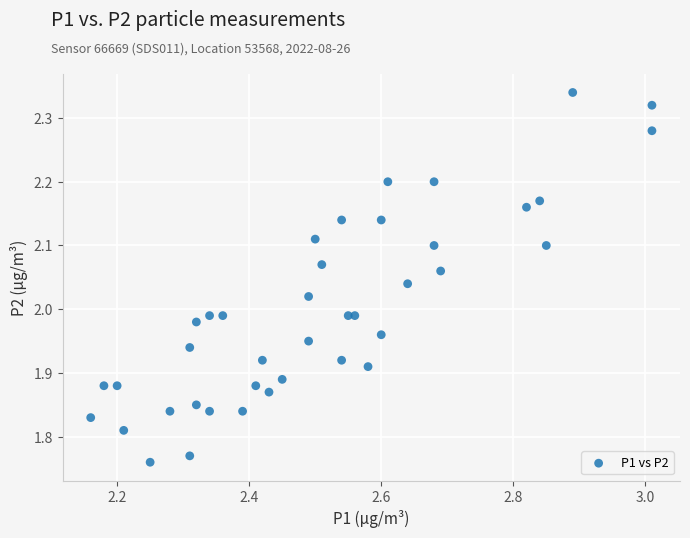

What is the range of X values (max minus min)?

0.8